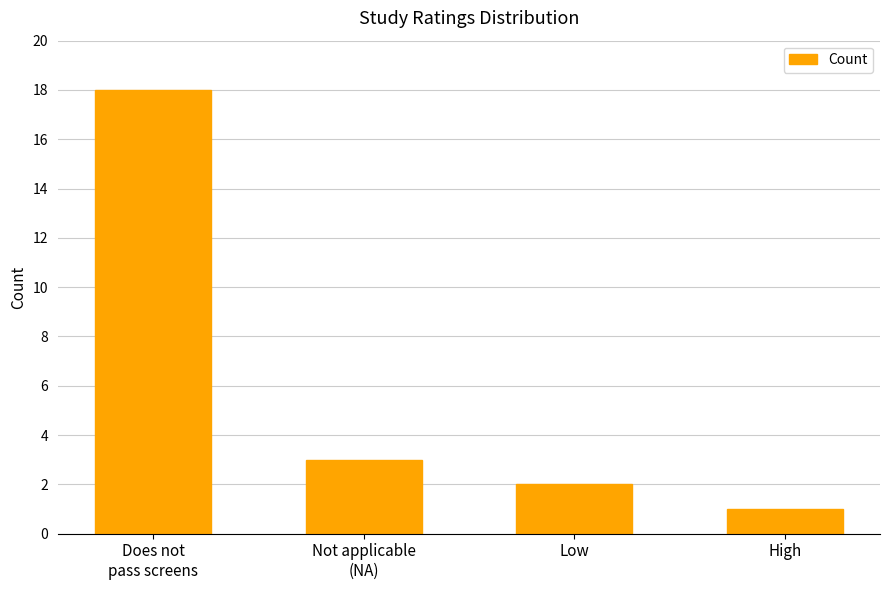

What is the sum of the values at Low and High?

3